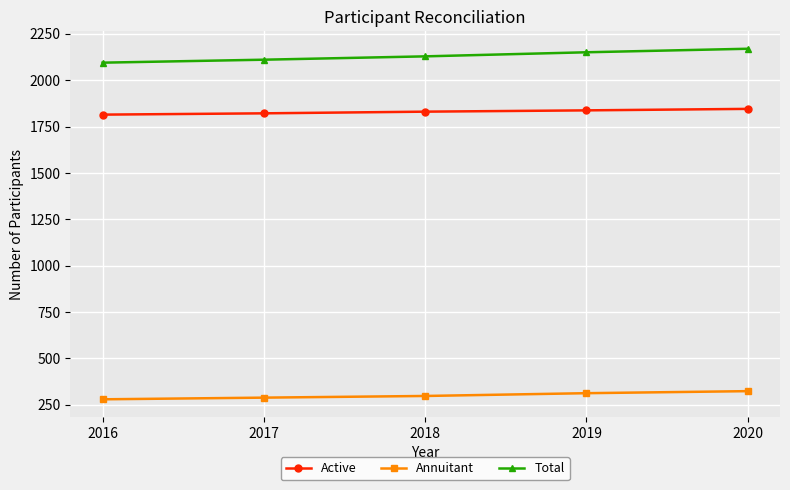

Is this an area chart (filled region under the line)?

No